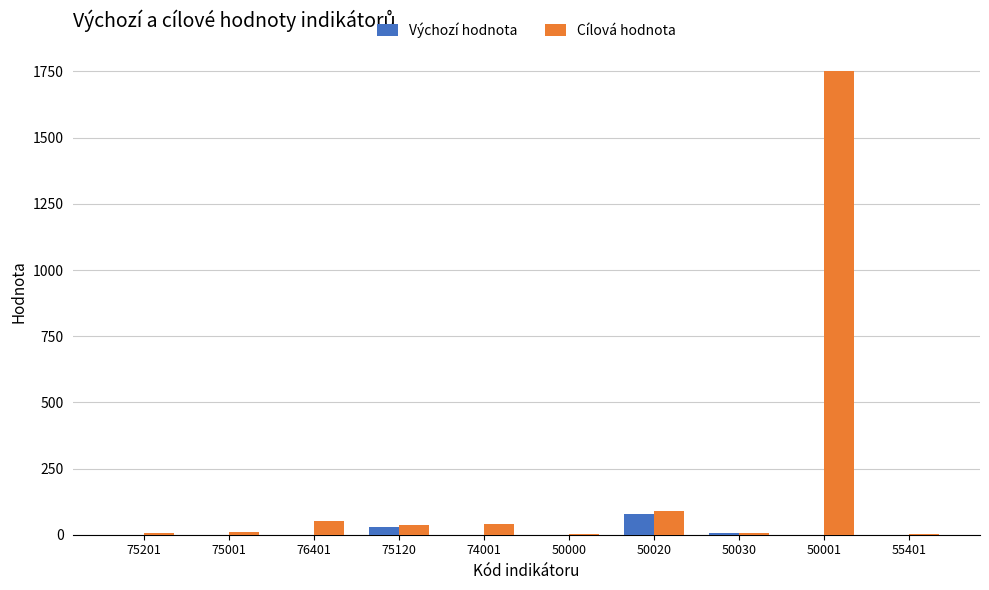

At which category does the chart reach its peak across all series?

50001